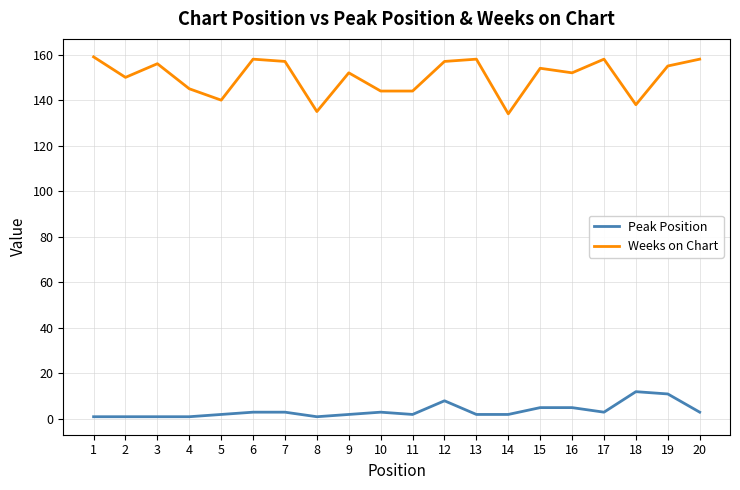

Which series has the largest total across all categories?

Weeks on Chart